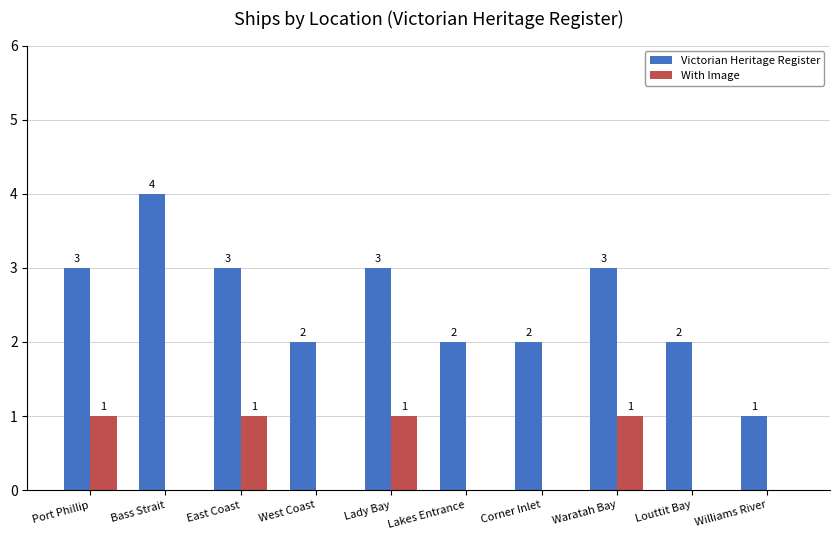

What is the greatest value displayed?

4